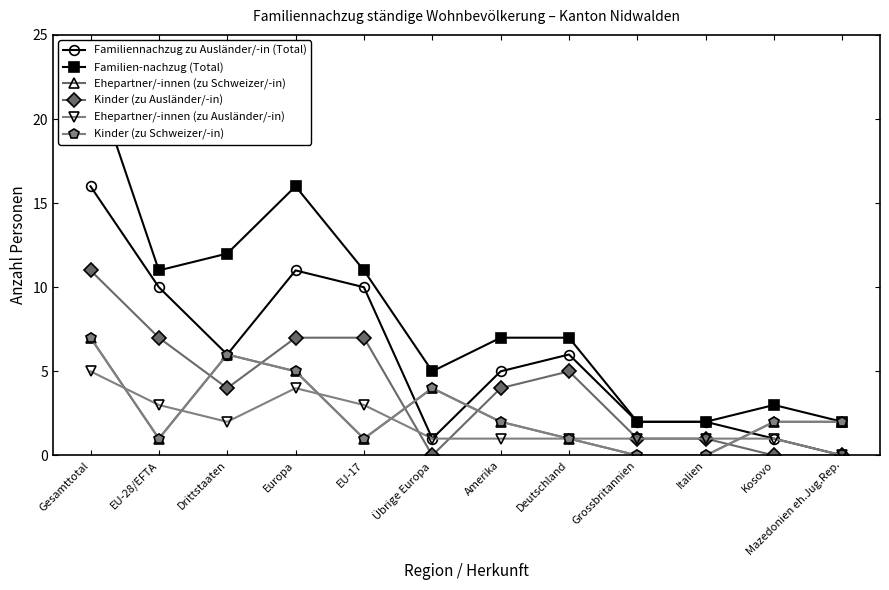

What is the total value across all series at Drittstaaten?

36